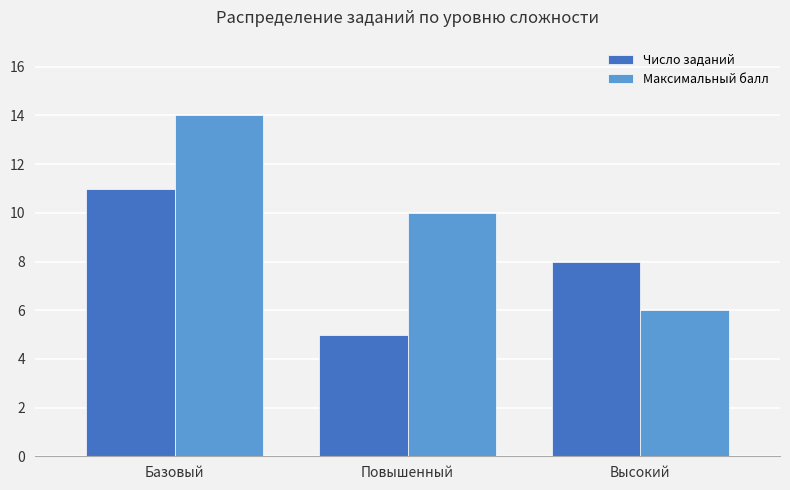

What is the greatest value displayed?

14